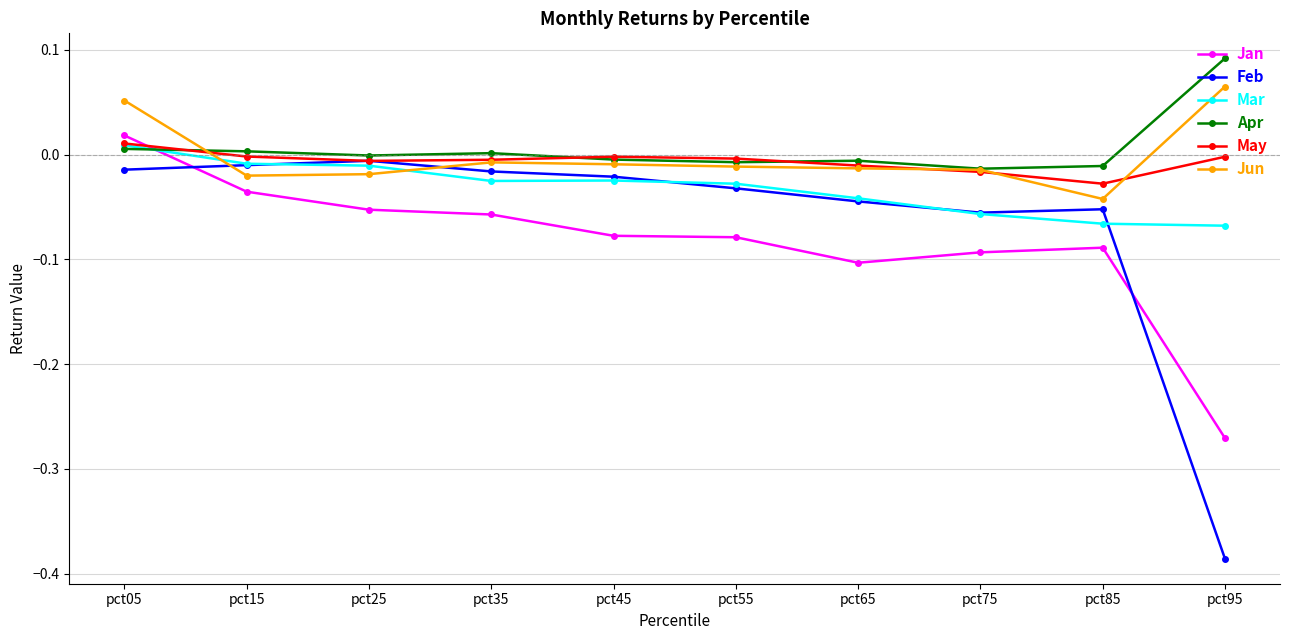

Where is Jan nearest to the value 0?

pct05